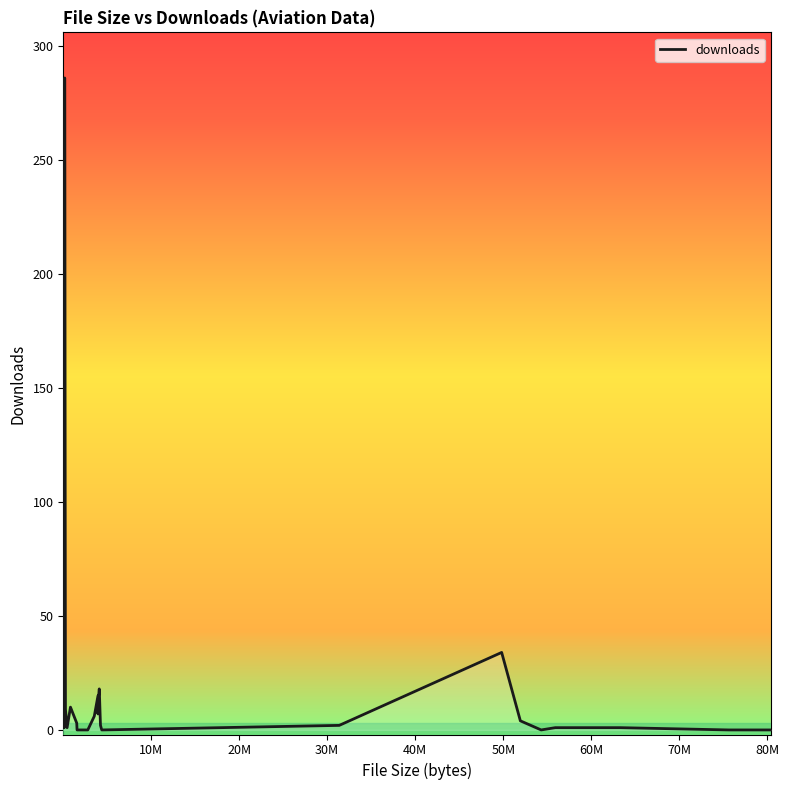

Count the number of categories in the chart.

39